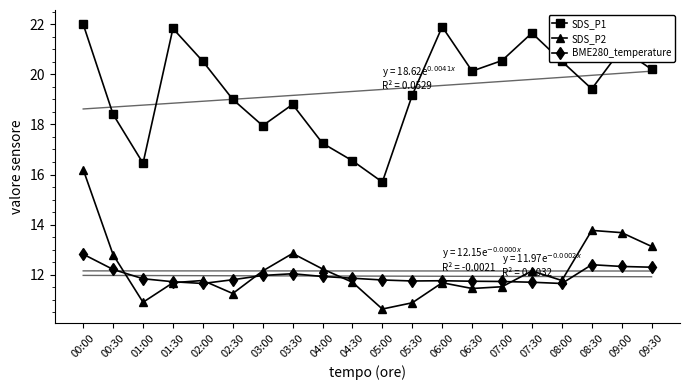

What is the approximate value of SDS_P1 at 03:30?

18.8